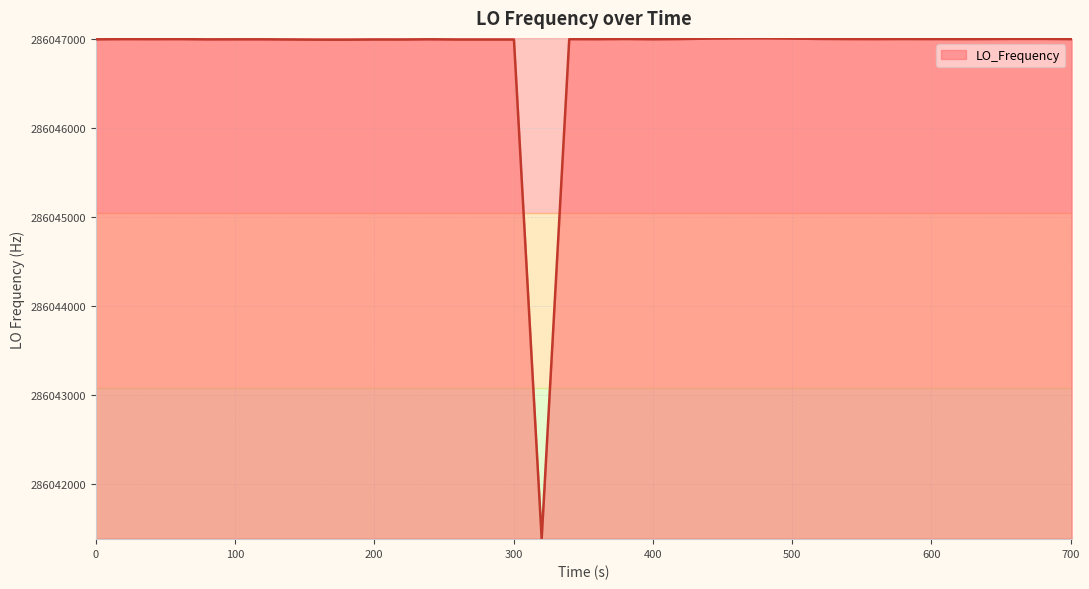

What is the difference between the maximum and minimum values?

5619.8